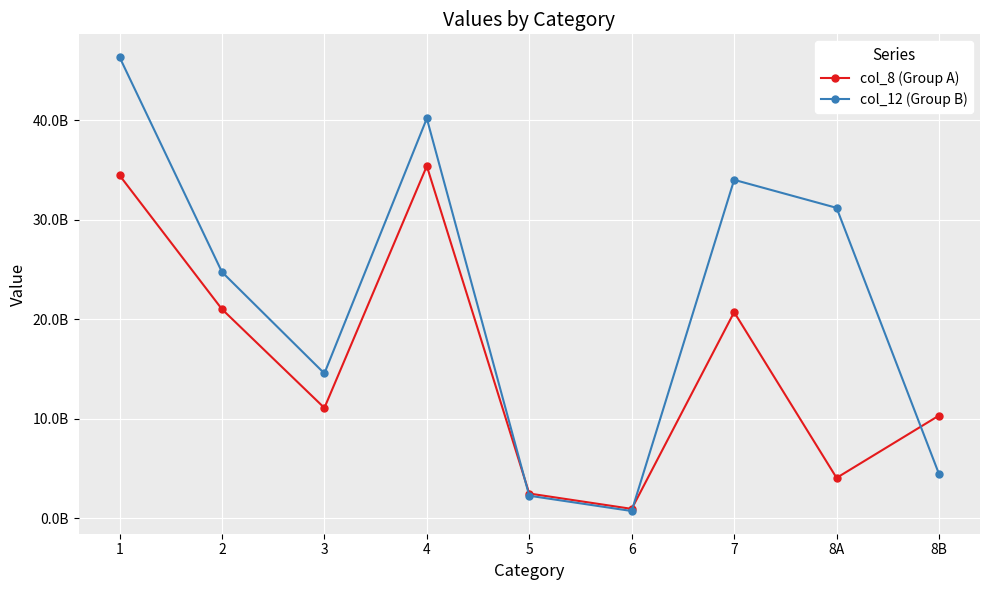

How many interior local peaks does the col_8 (Group A) series have?

2